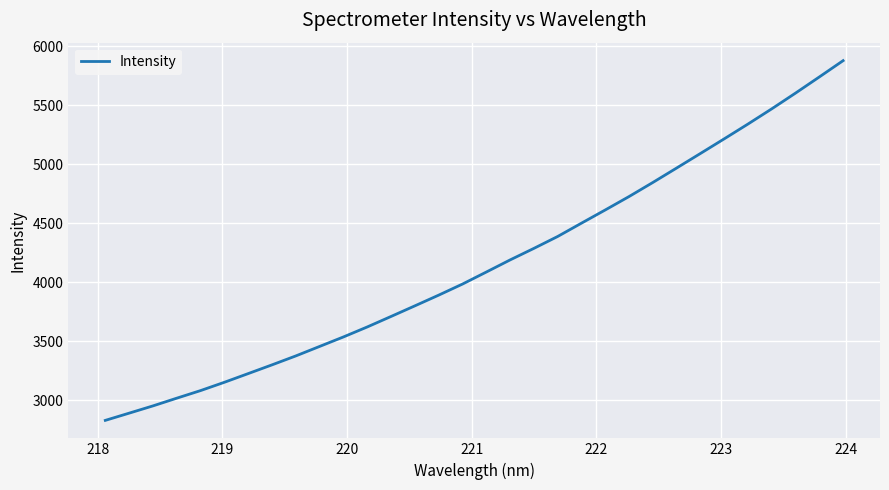

How many lines are shown in the chart?

1